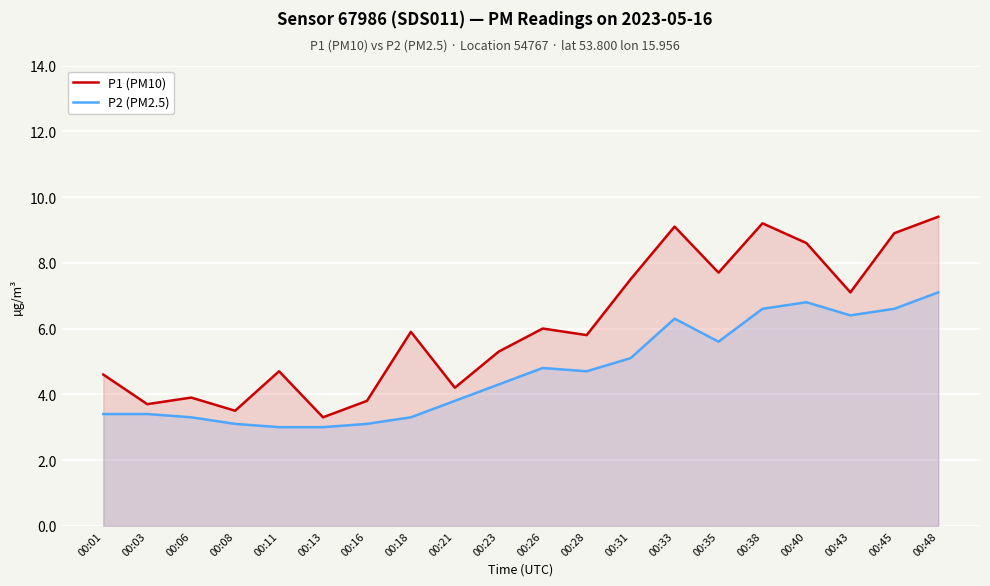

What value does the P2 (PM2.5) series have at 00:26?

4.8